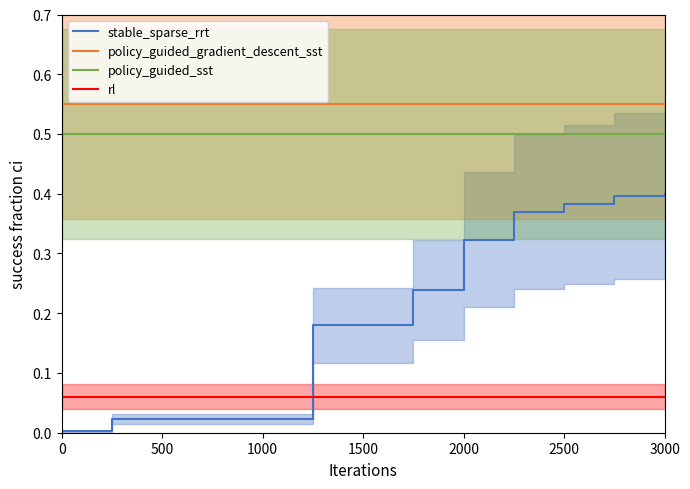

Reading left to right, transcribe all the data shown in this chart.

stable_sparse_rrt: 0.0	0.0	0.0	0.0	0.0	0.2	0.2	0.2	0.3	0.4	0.4	0.4	0.4
policy_guided_gradient_descent_sst: 0.6	0.6	0.6	0.6	0.6	0.6	0.6	0.6	0.6	0.6	0.6	0.6	0.6
policy_guided_sst: 0.5	0.5	0.5	0.5	0.5	0.5	0.5	0.5	0.5	0.5	0.5	0.5	0.5
rl: 0.1	0.1	0.1	0.1	0.1	0.1	0.1	0.1	0.1	0.1	0.1	0.1	0.1